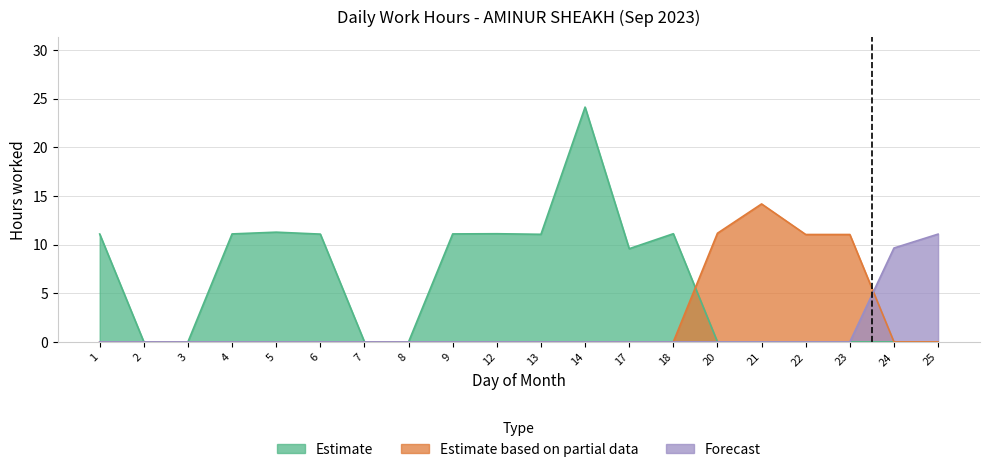

What are all the series names shown in the legend?

Estimate, Estimate based on partial data, Forecast